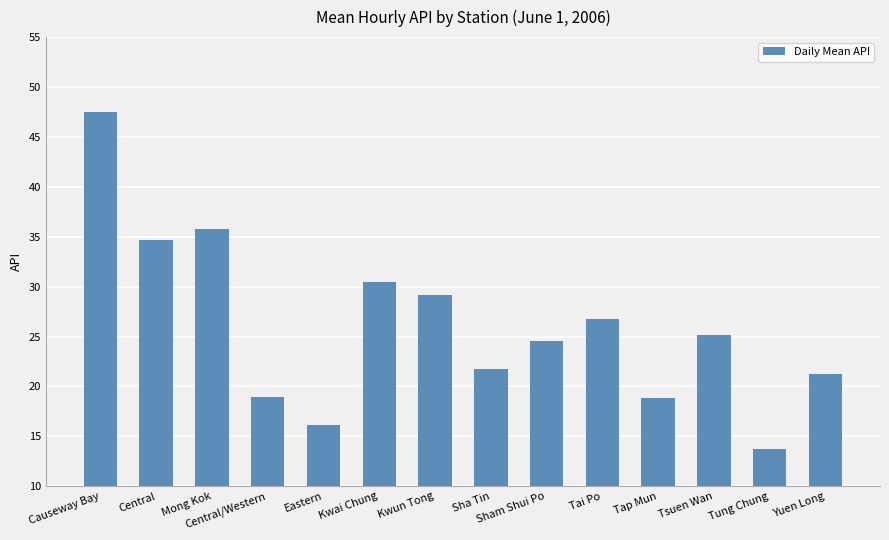

What is the difference between the values at Central and Tap Mun?

15.8